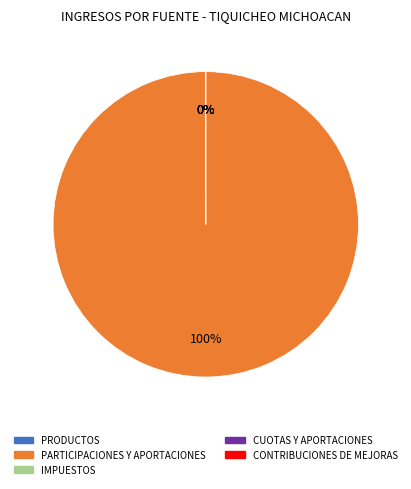

To the nearest percent, what is the difference between the largest and smallest slice percentages?

100%